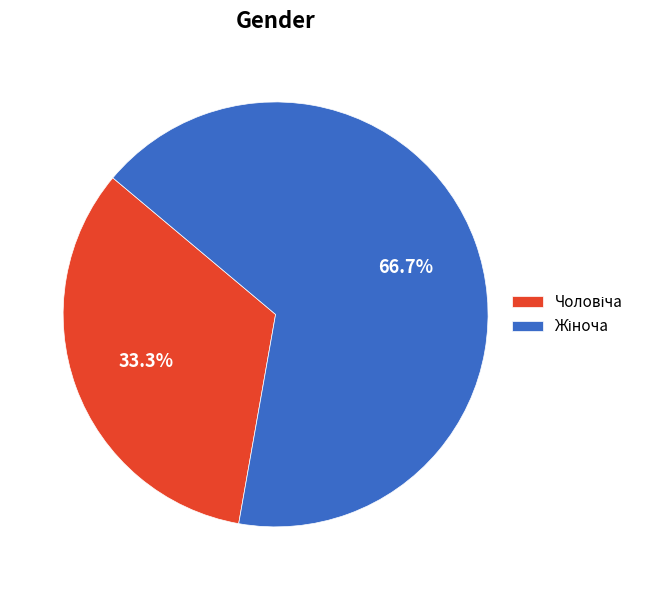

Is there any slice that represents more than half of the pie?

Yes